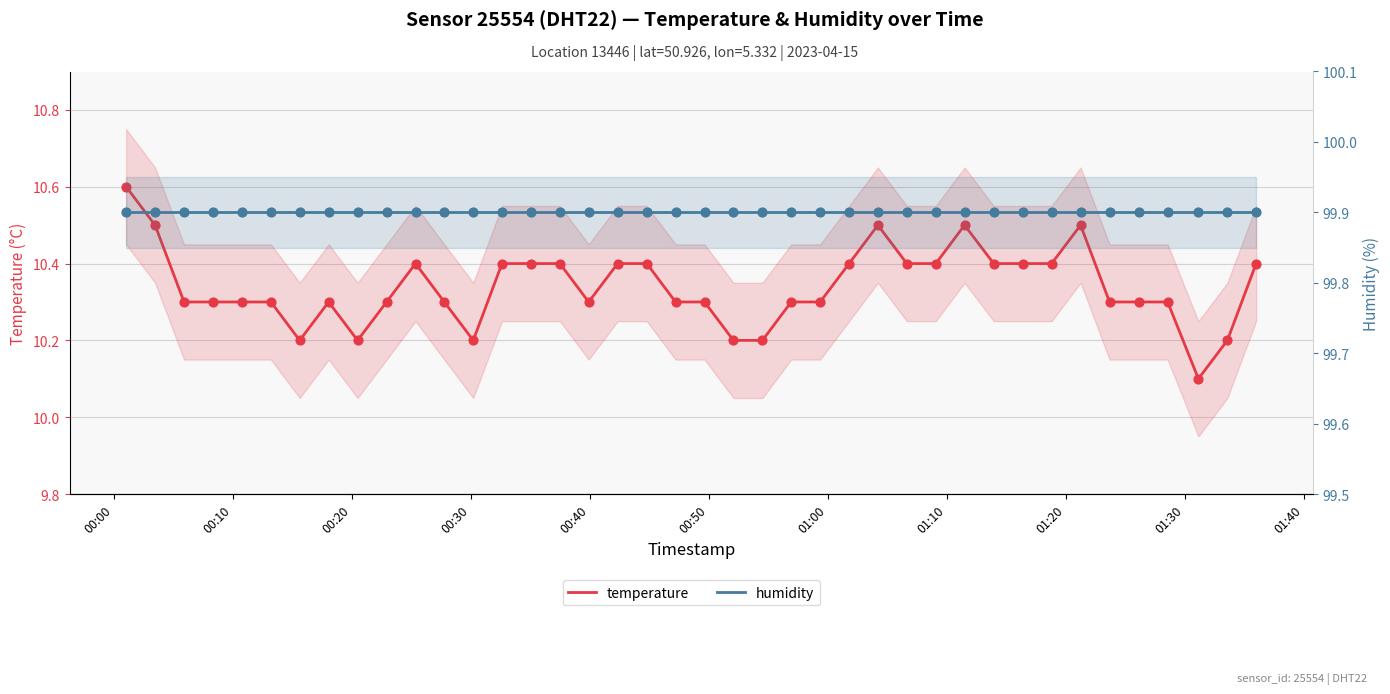

Is the value of temperature at 25 greater than the value of humidity at 00:30?

No